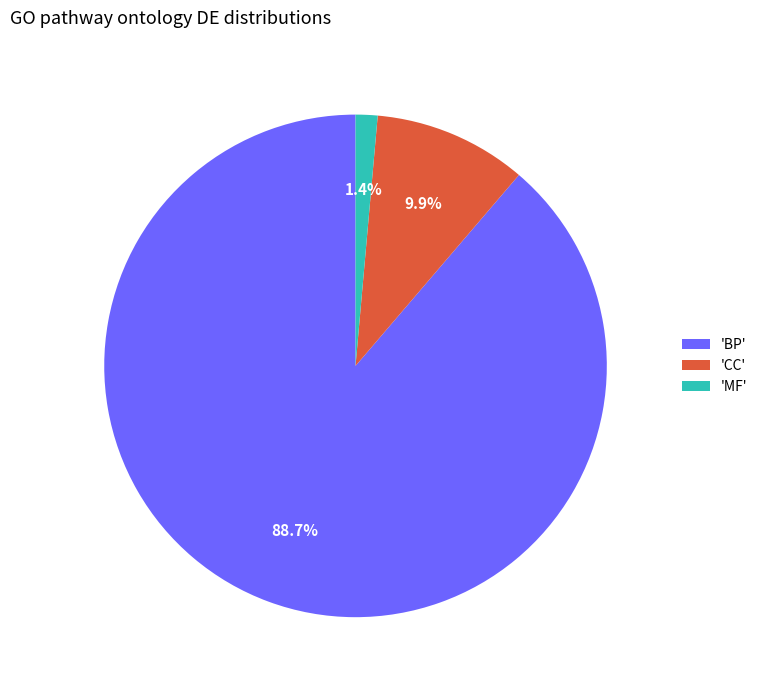

Rank the categories by value from highest to lowest.

'BP', 'CC', 'MF'